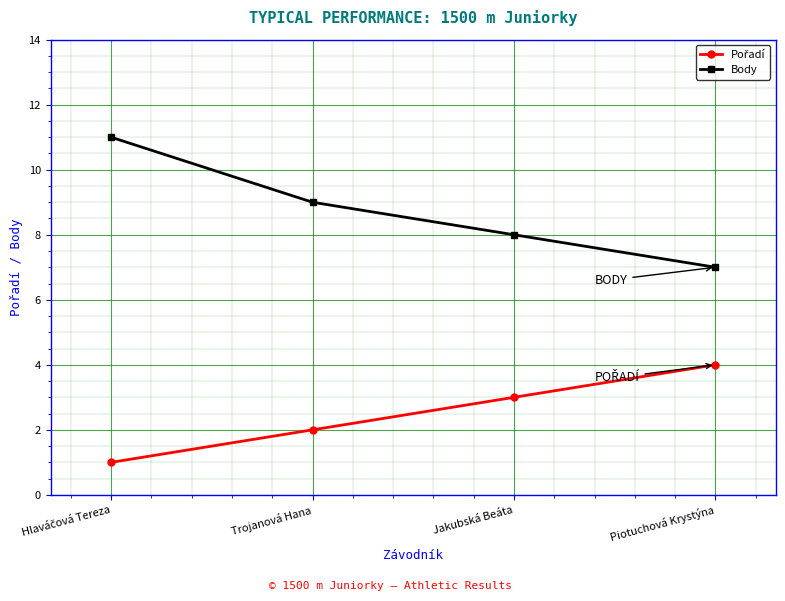

How many series are shown in this chart?

2